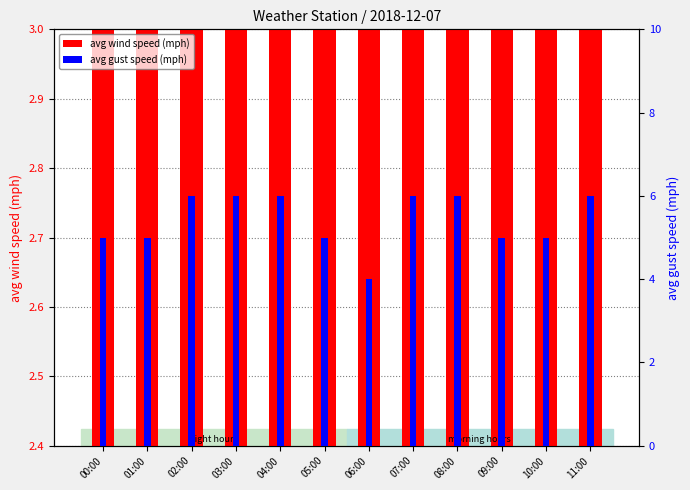

Between 04:00 and 08:00, which is larger?

04:00